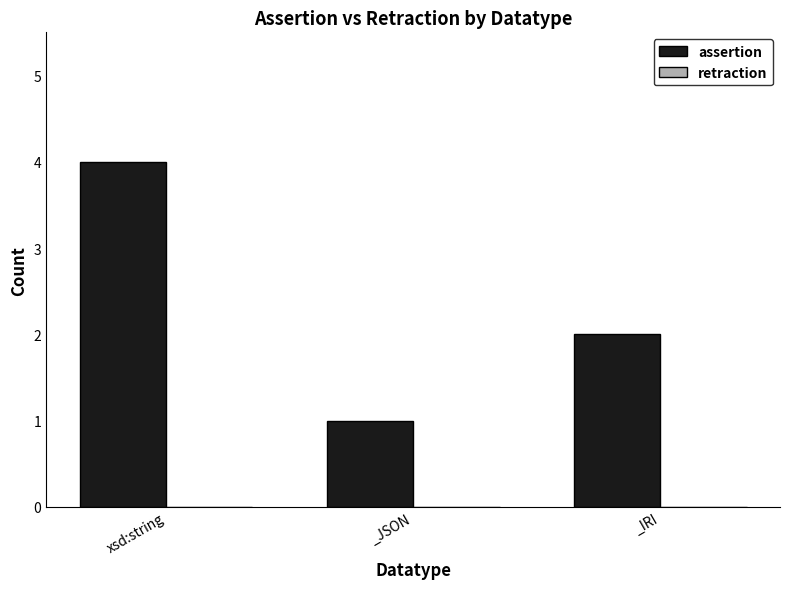

Which has a higher value, xsd:string or _IRI?

xsd:string